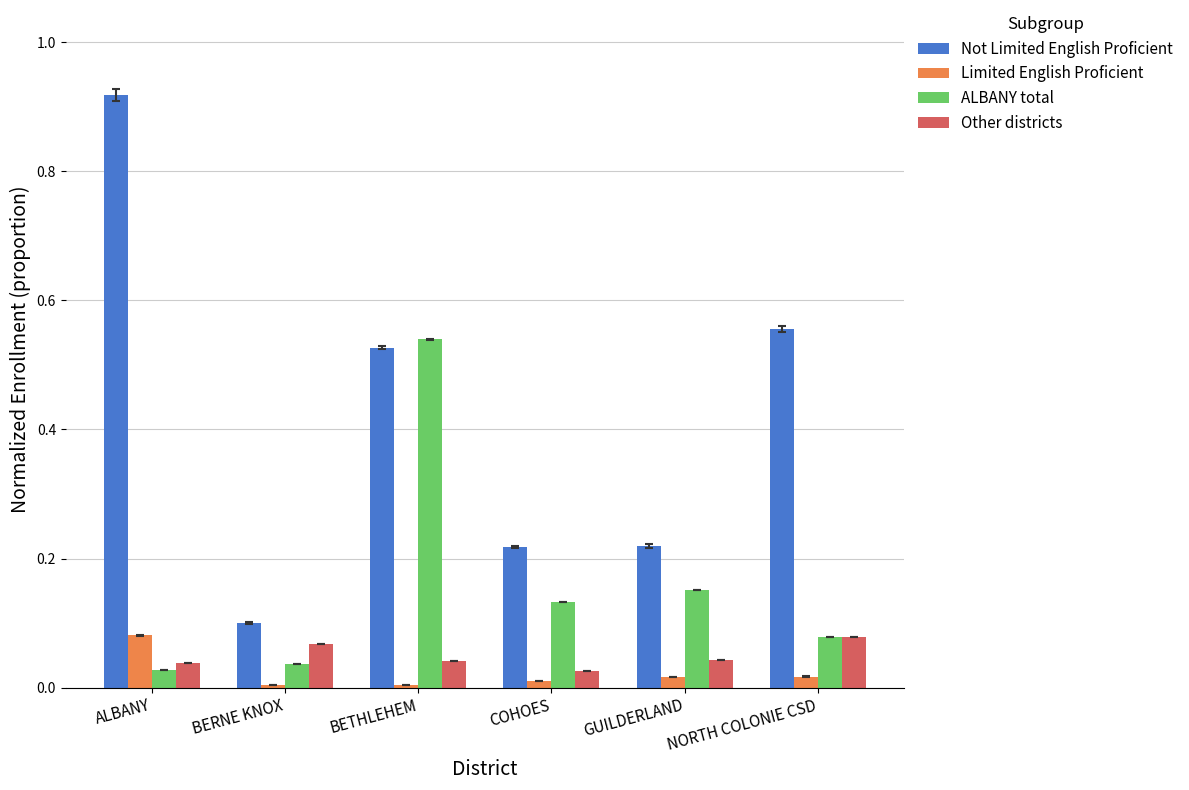

Is the value of Limited English Proficient at NORTH COLONIE CSD greater than the value of Other districts at GUILDERLAND?

No